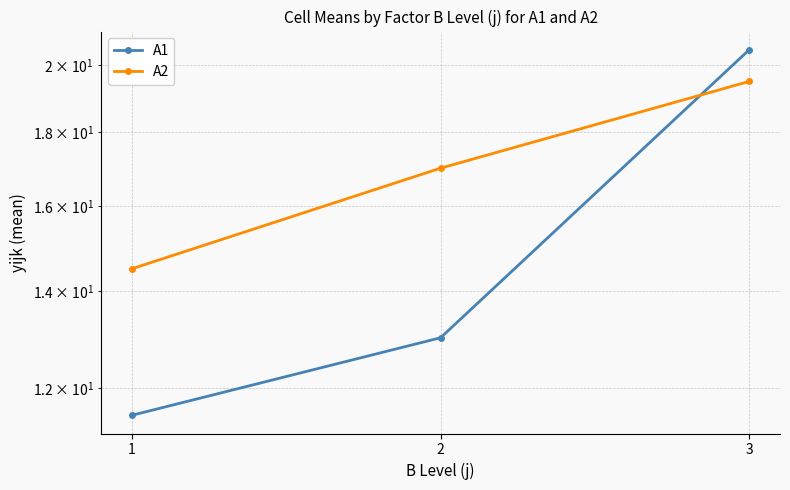

What is the difference between the A1 values at 2 and 1?

1.5